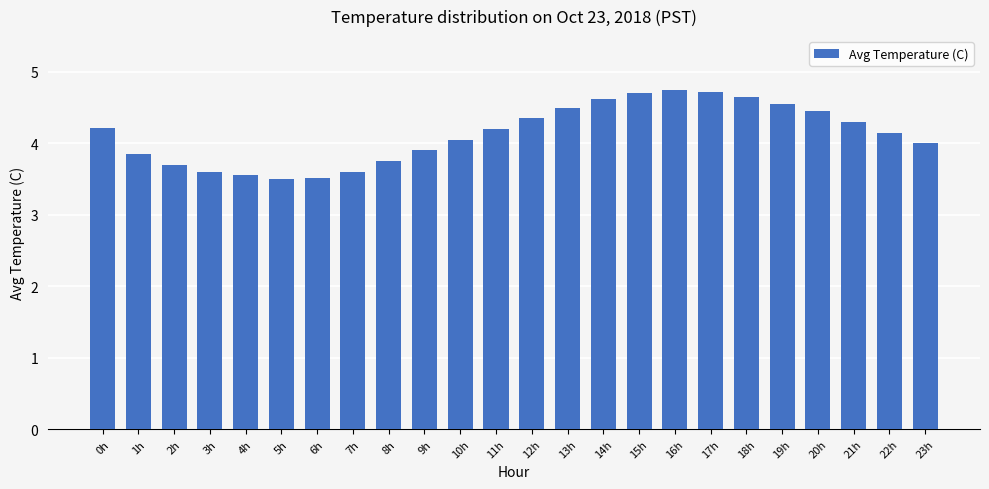

What is the approximate value at 7h?

3.6